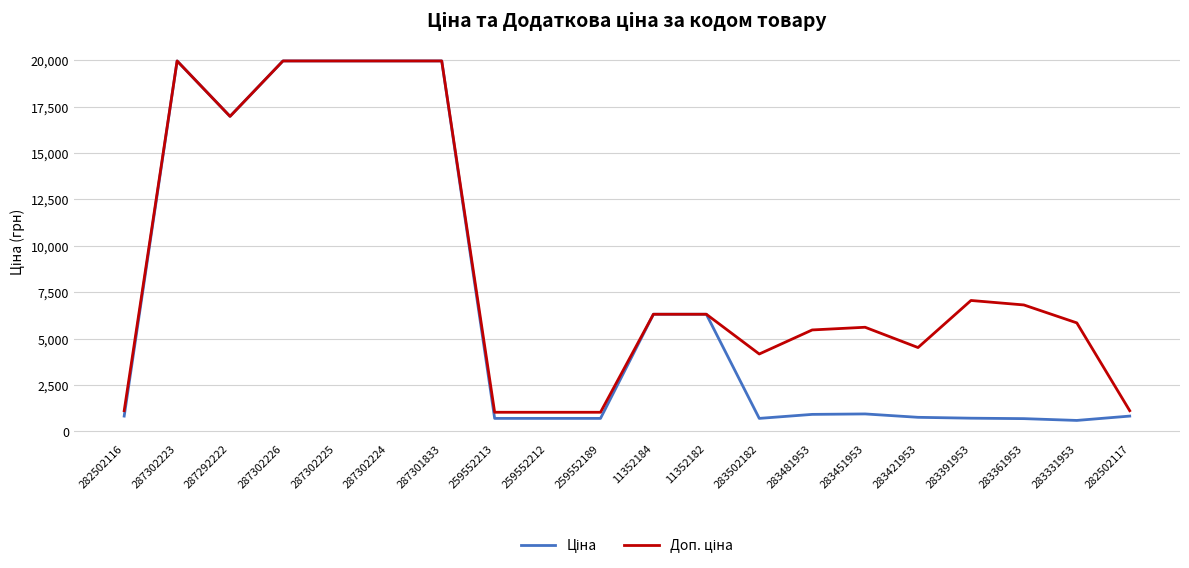

What is the total value across all series at 259552213?

1718.3